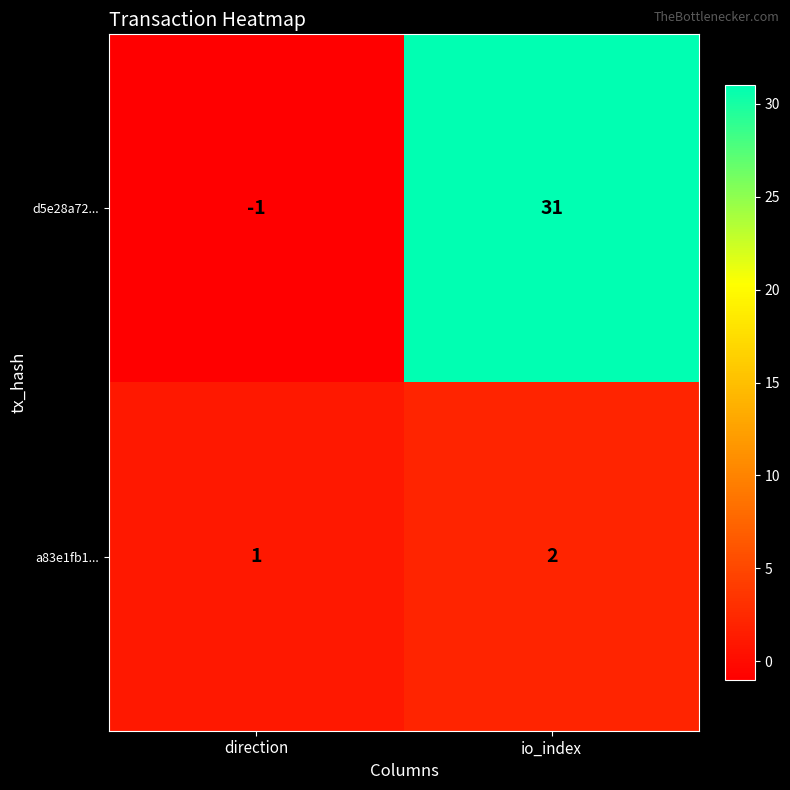

Is the value of d5e28a72... at io_index greater than the value of a83e1fb1... at direction?

Yes